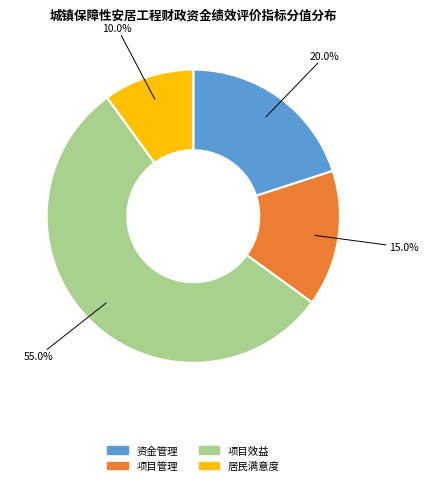

Rank the categories by value from highest to lowest.

项目效益, 资金管理, 项目管理, 居民满意度